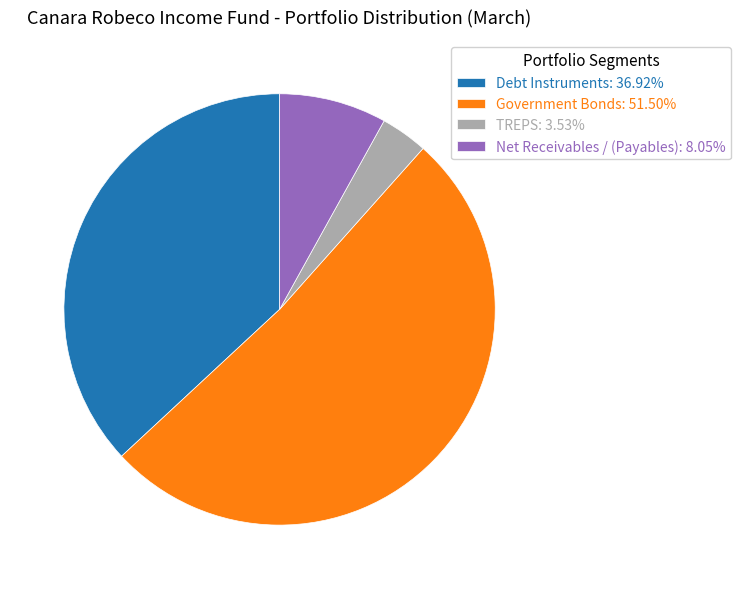

What is the ratio of the value at Net Receivables / (Payables) to the value at Government Bonds?

0.2